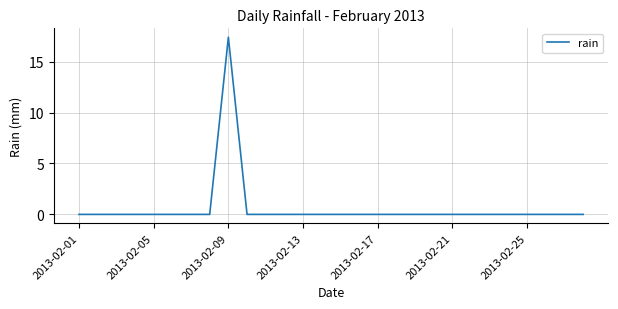

What is the greatest value displayed?

17.4